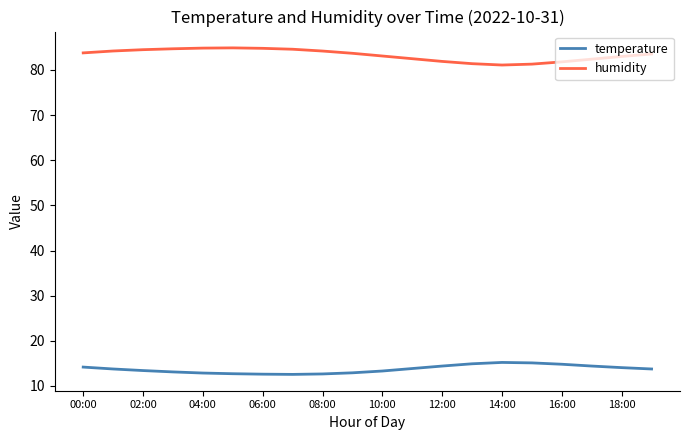

List the series in order of their overall mean, highest first.

humidity, temperature